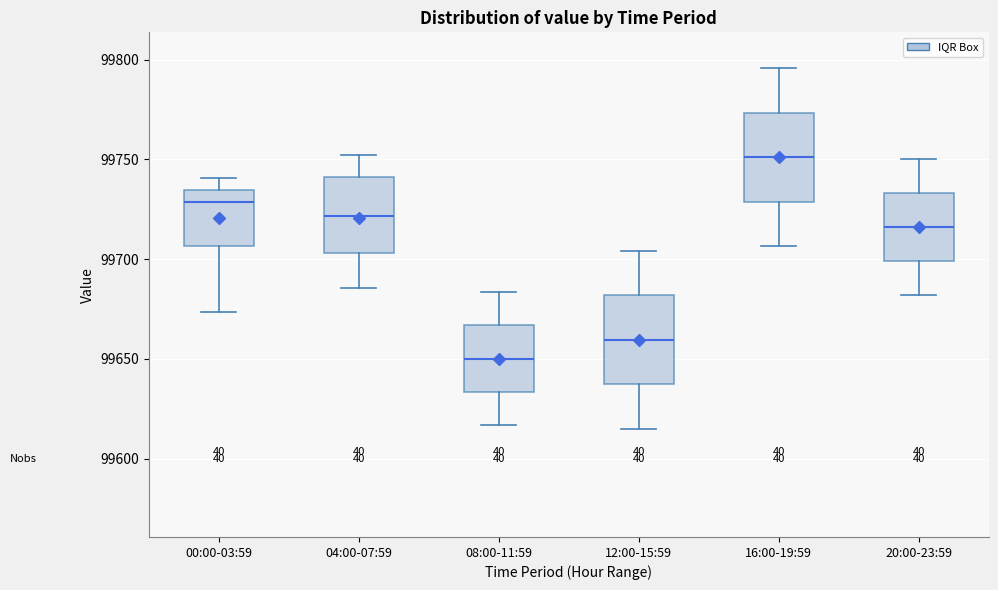

Which box's median line is the highest?

16:00-19:59